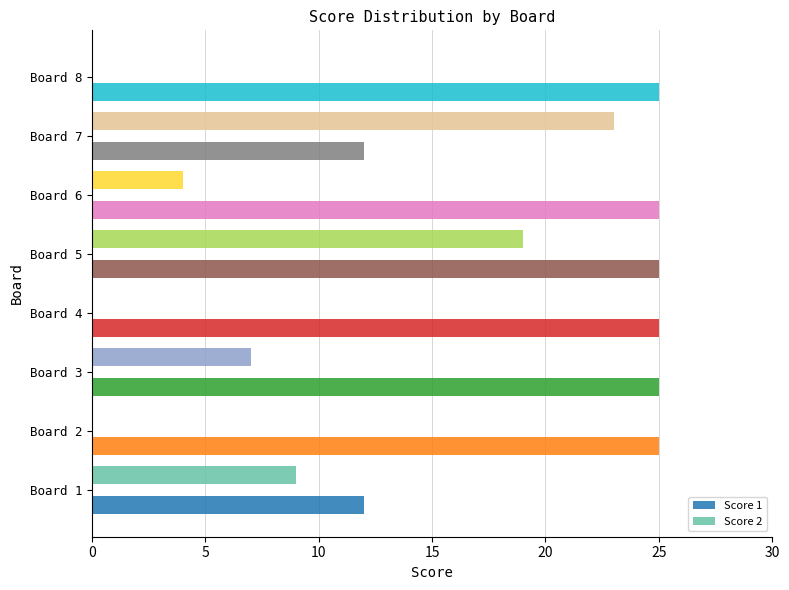

Is it true that Score 2 equals 7 at Board 6?

False